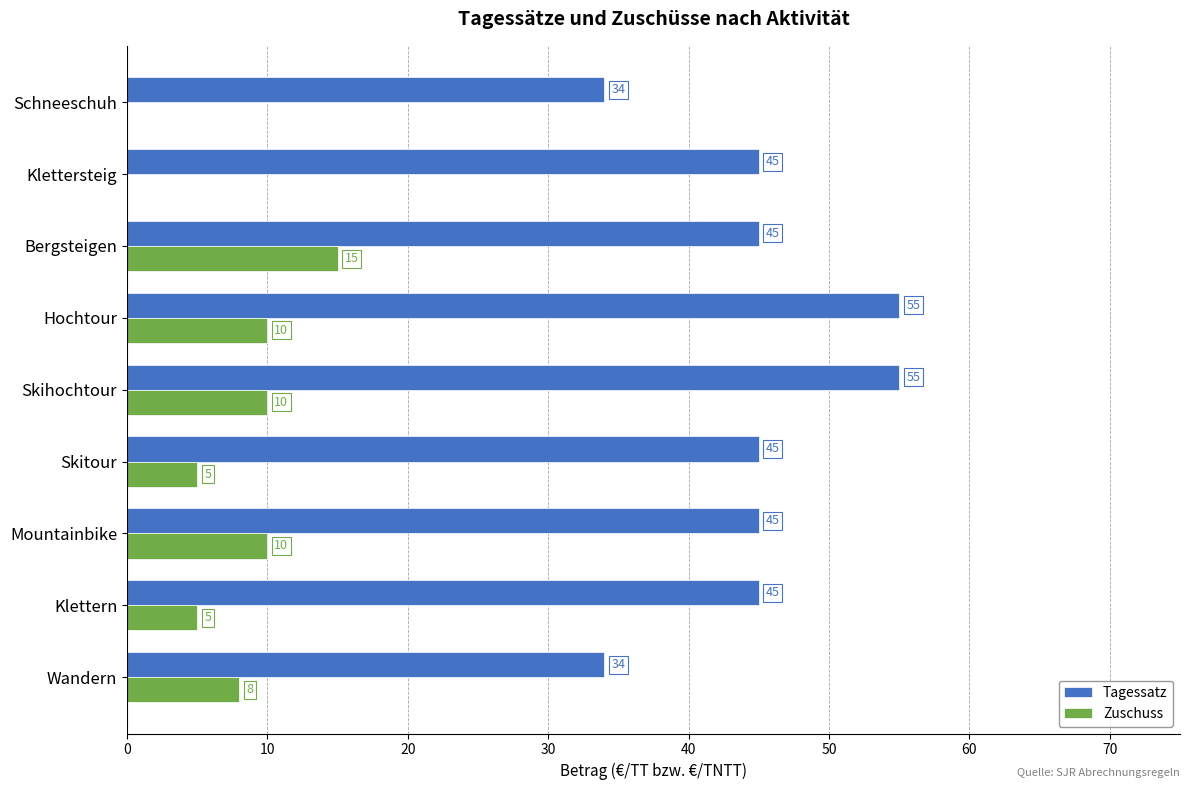

True or false: Tagessatz has a value of 34 at Wandern.

True